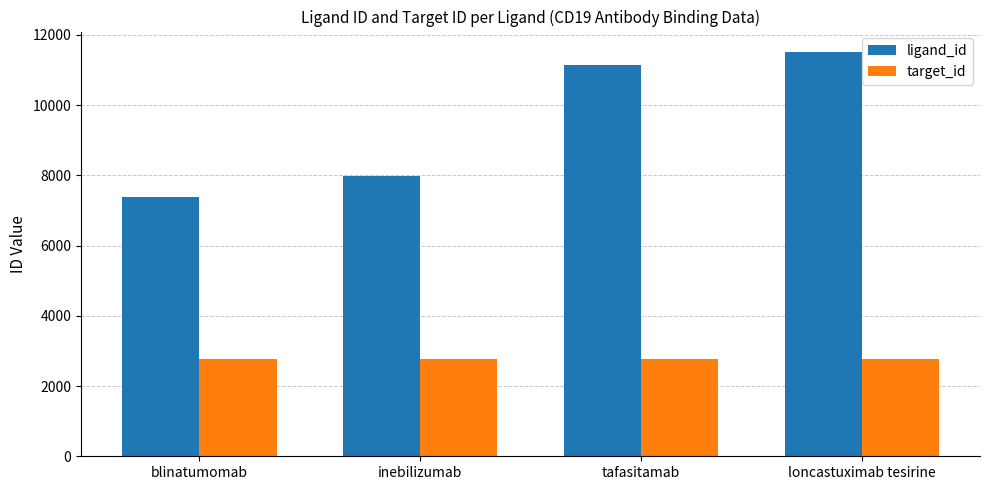

What is the sum of all ligand_id values?

38028